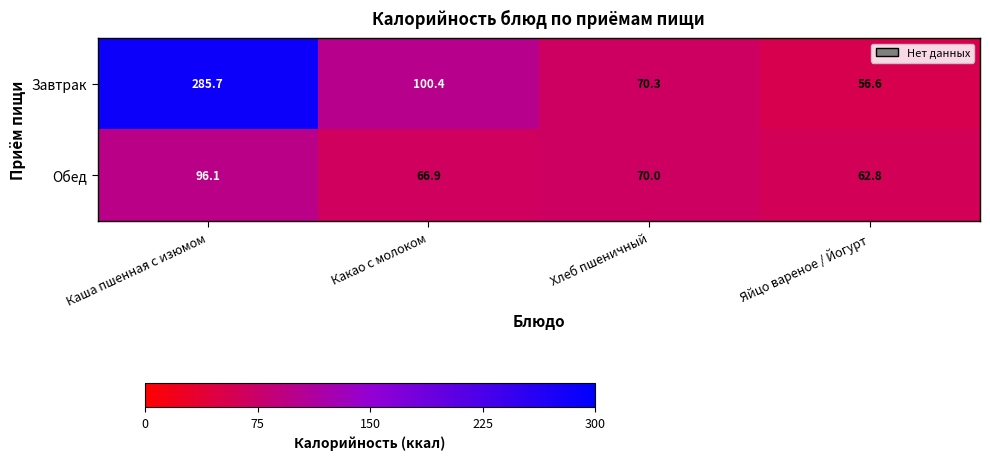

What is the approximate value of Завтрак at Хлеб пшеничный?

70.3